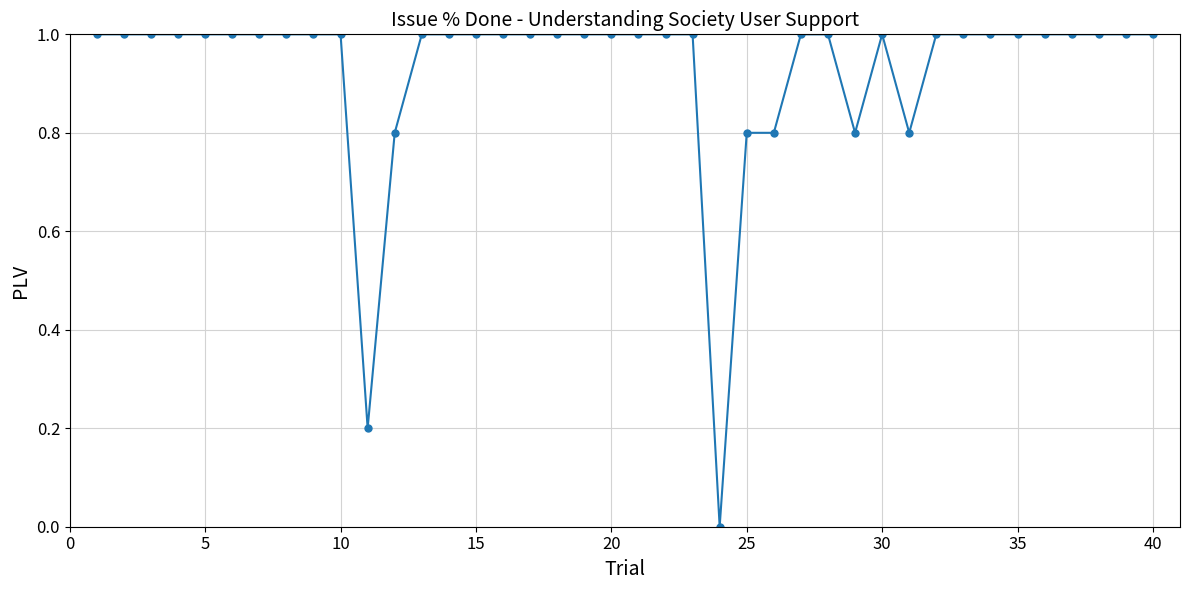

What is the maximum value shown in the chart?

1.0